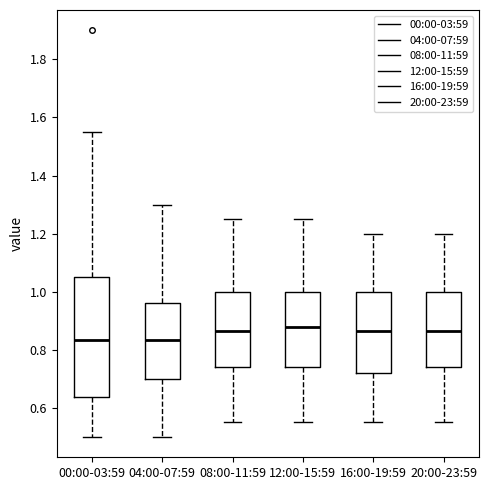

Where does the median line of the box for 04:00-07:59 sit on the y-axis? The values are not printed on the chart, so give them approximately, as read against the axis.

0.84